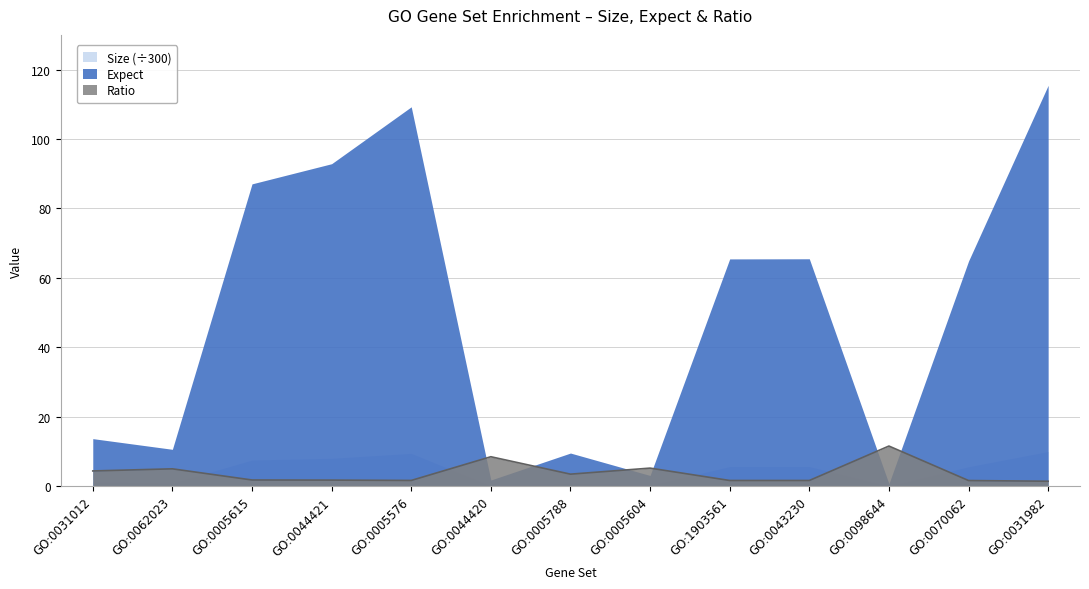

Where is the first local minimum for Size?

GO:0062023